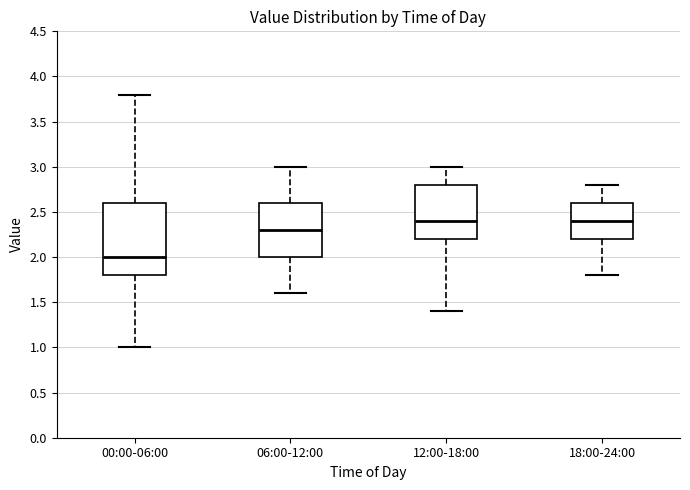

Where does the median line of the box for 00:00-06:00 sit on the y-axis? The values are not printed on the chart, so give them approximately, as read against the axis.

2.0